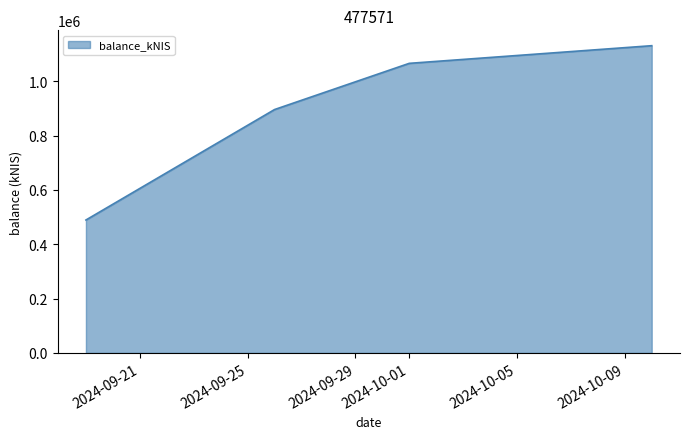

What is the greatest value displayed?

1131439.4